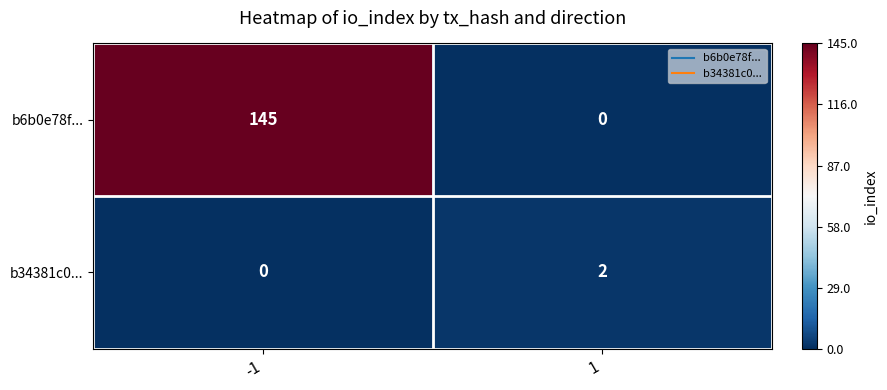

At how many categories does at least one series exceed 76?

1